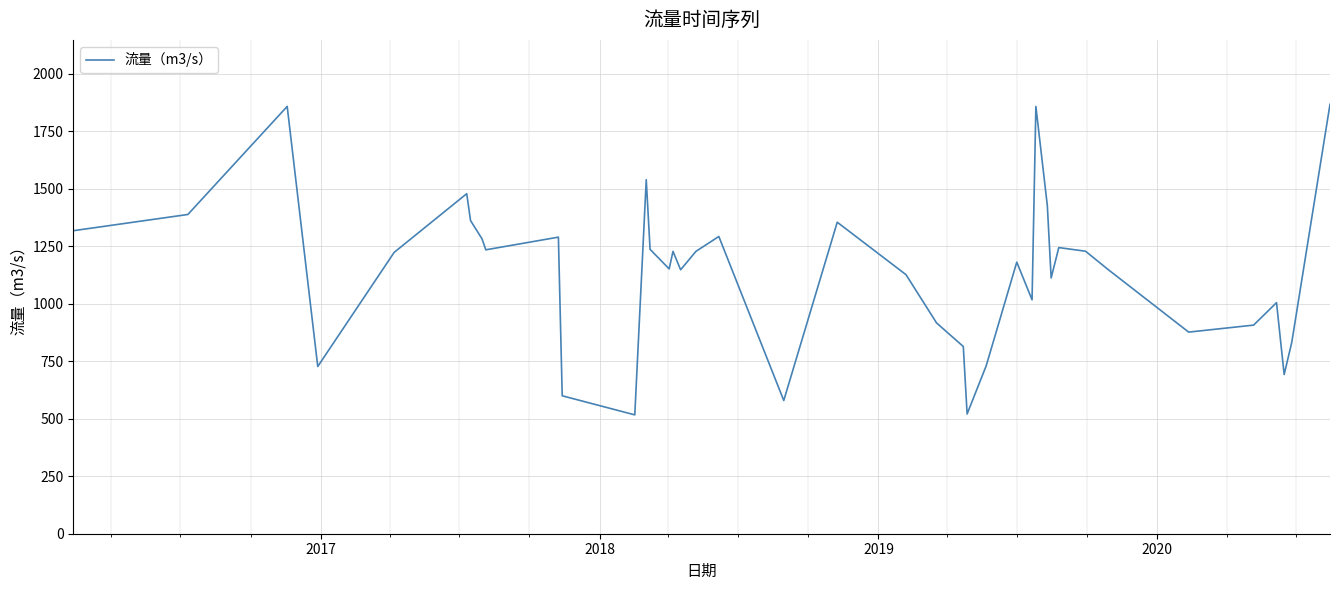

What is the minimum value shown in the chart?

517.1